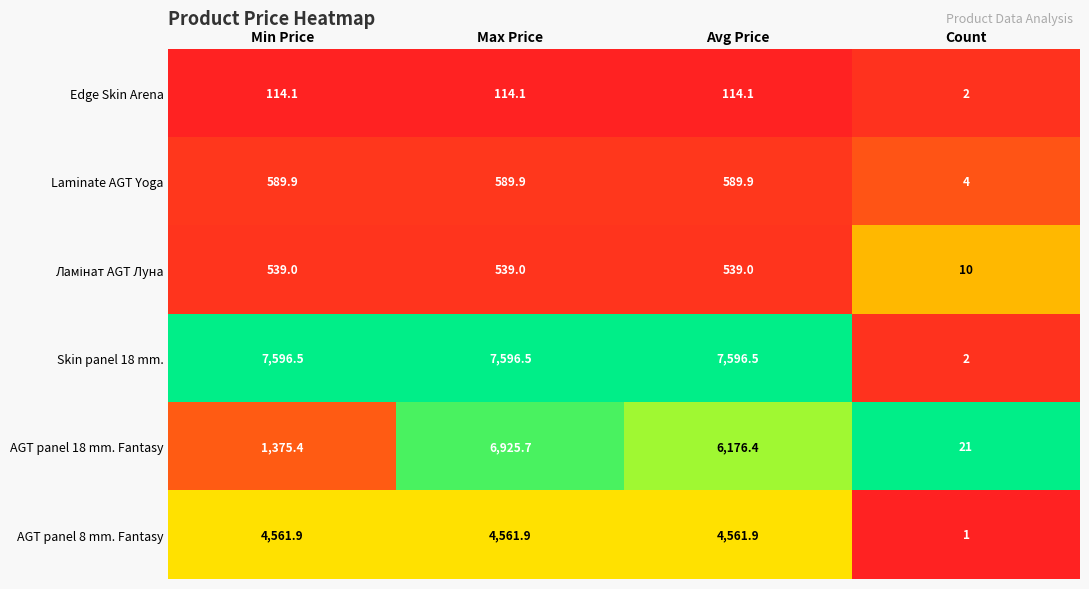

At which category does the chart reach its minimum across all series?

Count